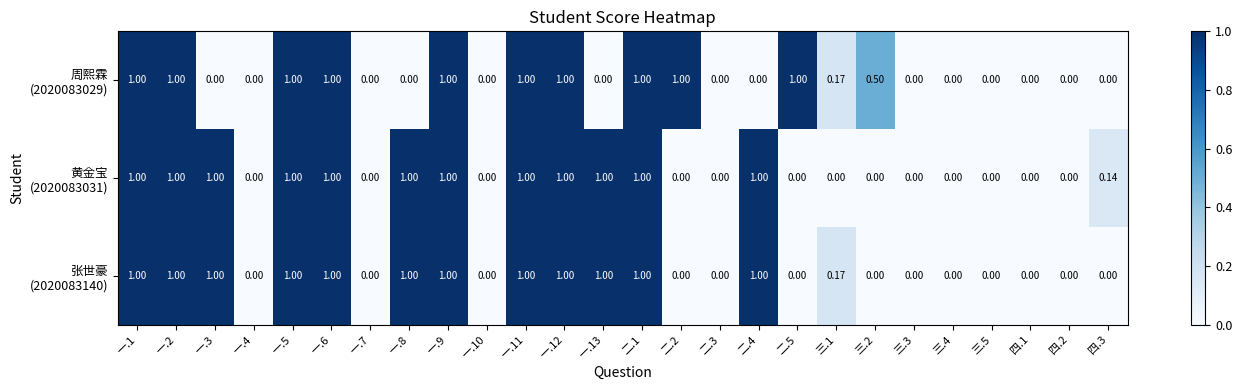

What is the greatest value displayed?

1.0